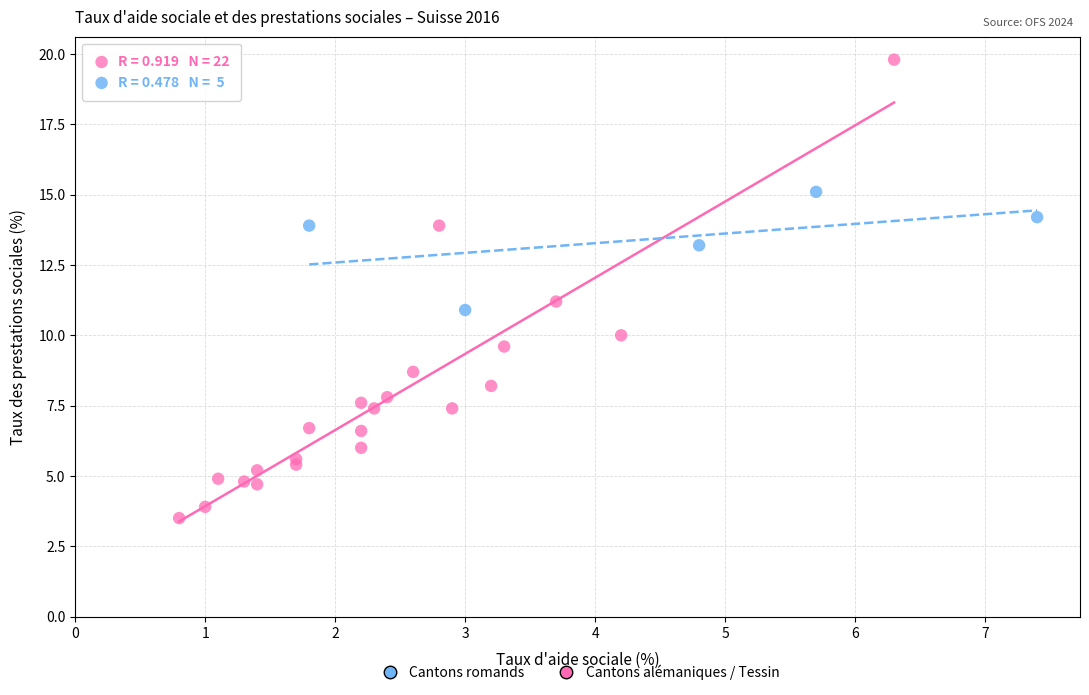

Which series contains the lowest Y value?

Cantons alémaniques / Tessin